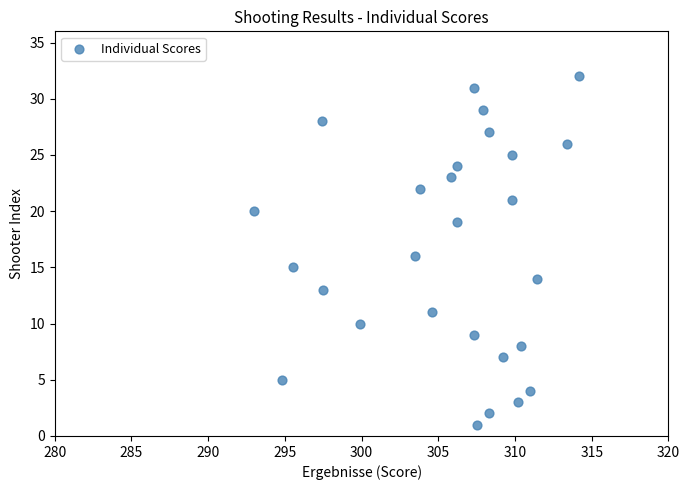

What is the range of Y values (max minus min)?

31